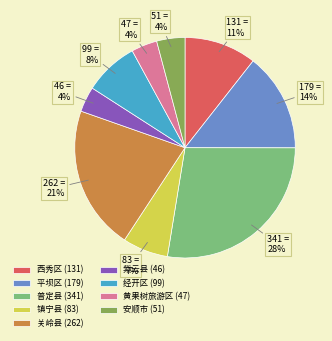

To the nearest percent, what is the difference between the largest and smallest slice percentages?

24%